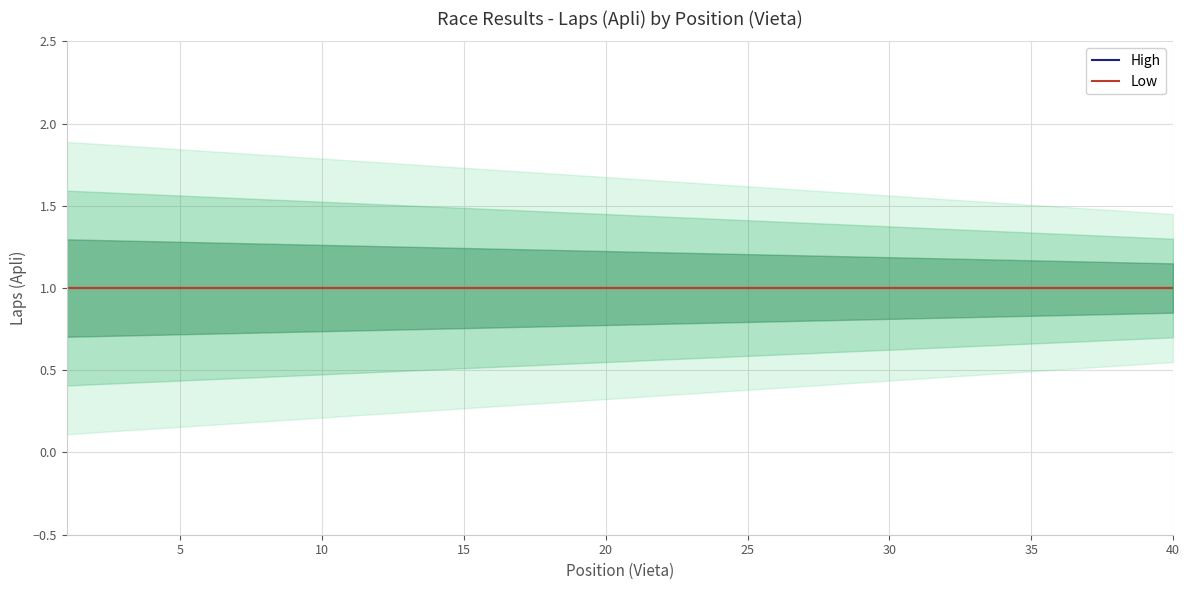

How many lines are shown in the chart?

2